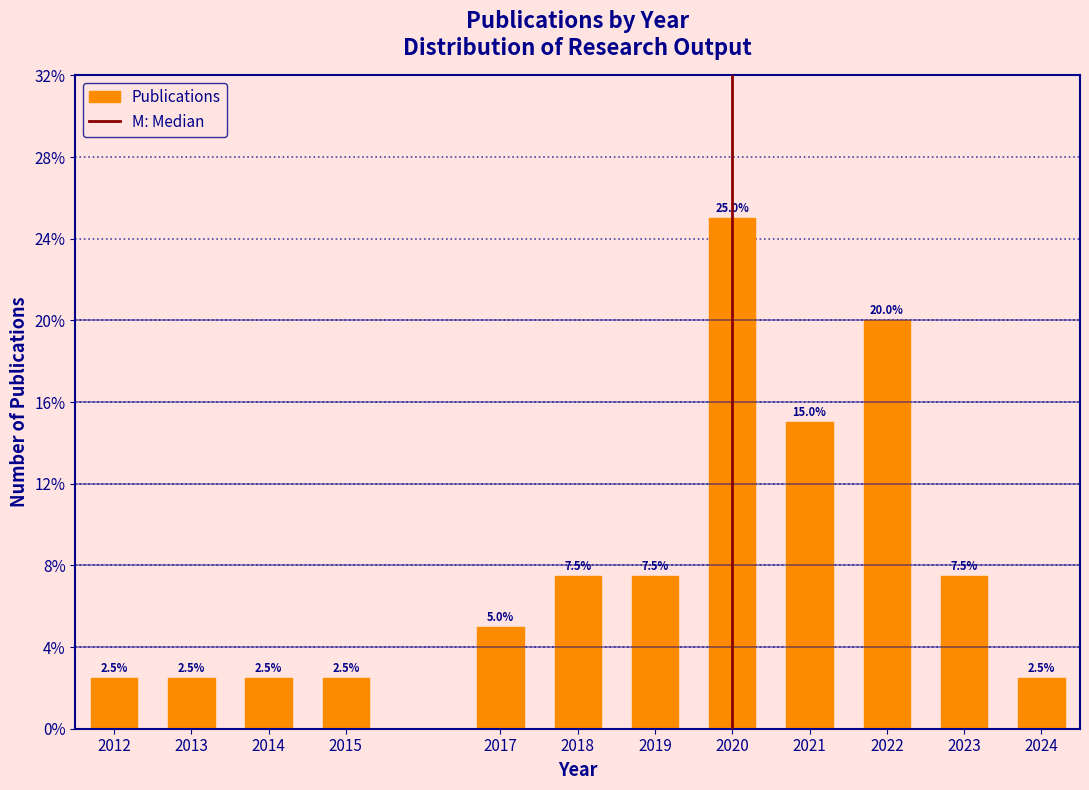

Reading left to right, transcribe all the data shown in this chart.

2012=2.5	2013=2.5	2014=2.5	2015=2.5	2017=5.0	2018=7.5	2019=7.5	2020=25.0	2021=15.0	2022=20.0	2023=7.5	2024=2.5